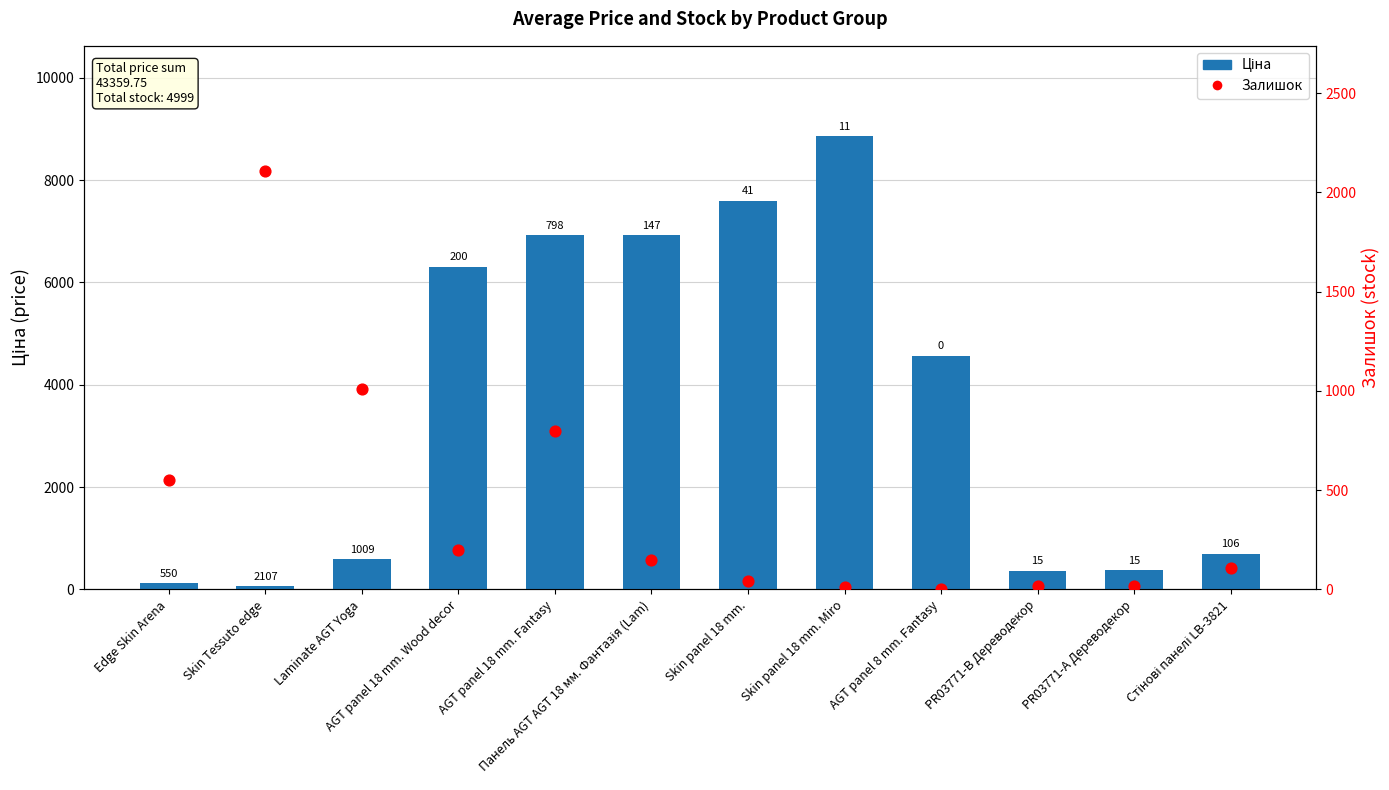

Which series has the widest spread of Y values?

Ціна